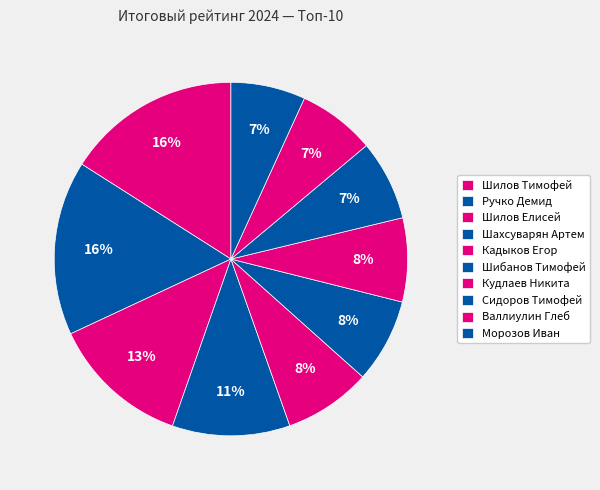

Count the number of slices in the pie.

10